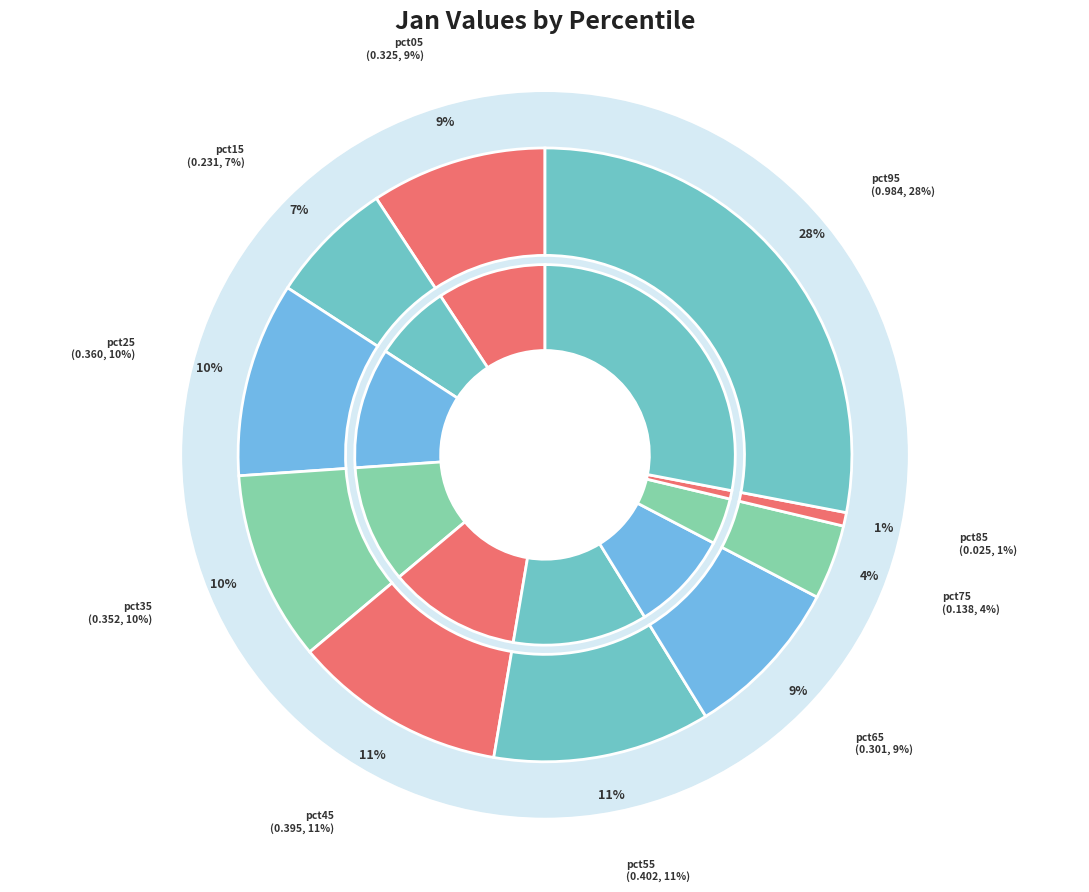

How many slices are in this pie chart?

10